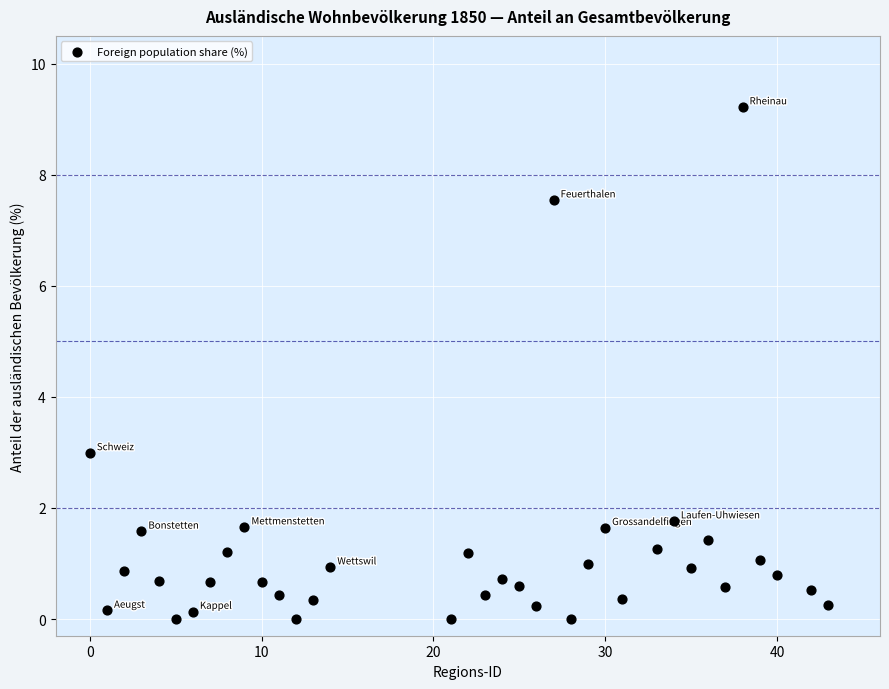

What is the range of Y values (max minus min)?

9.2